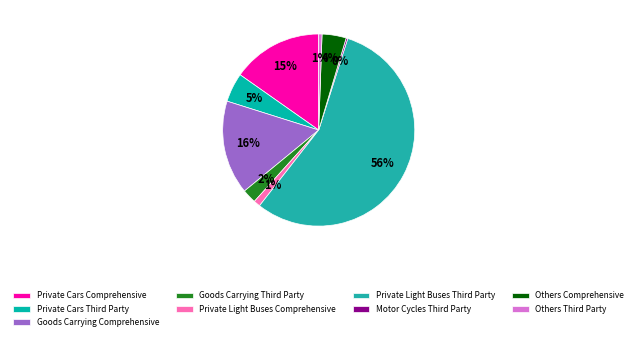

Which category has the biggest portion of the pie?

Private Light Buses Third Party